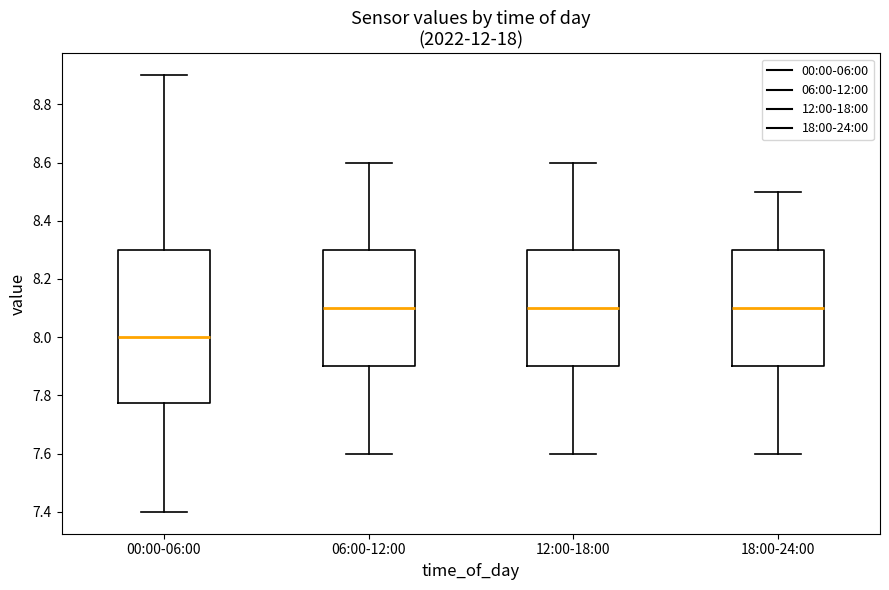

Where does the upper whisker of the box for 12:00-18:00 end on the y-axis? The values are not printed on the chart, so give them approximately, as read against the axis.

8.60